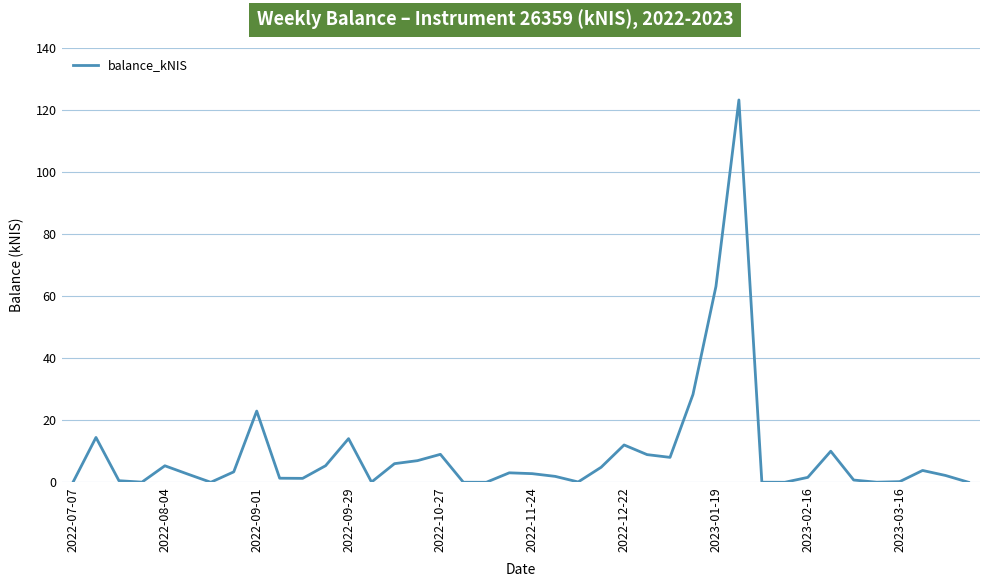

The chart shows a value of 0.2 at 2023-03-16. True or false?

True